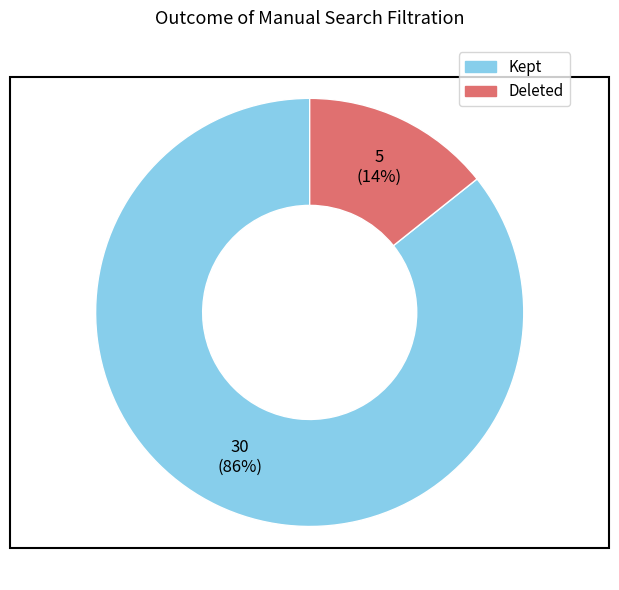

To the nearest percent, what portion does 30 (86%) represent?

86%